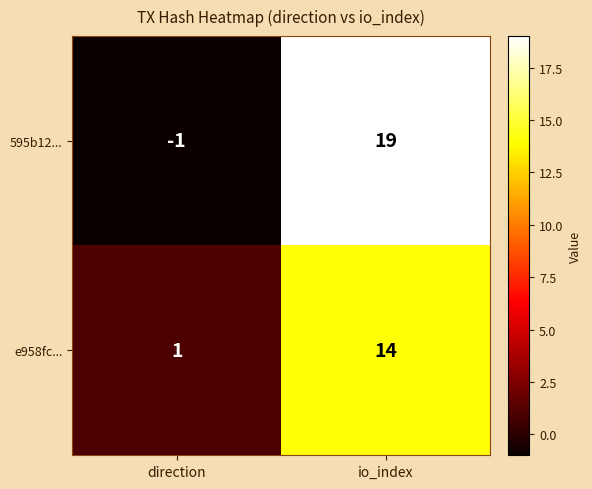

What is the spread (max minus min) of values at io_index?

5